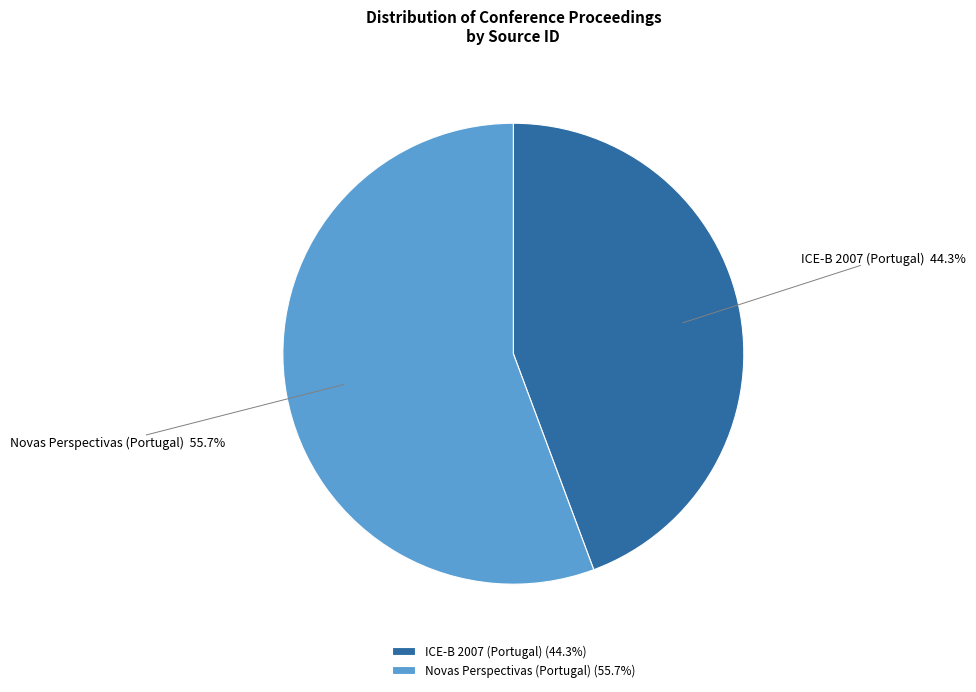

Does Novas Perspectivas (Portugal) account for over 50% of the chart?

Yes